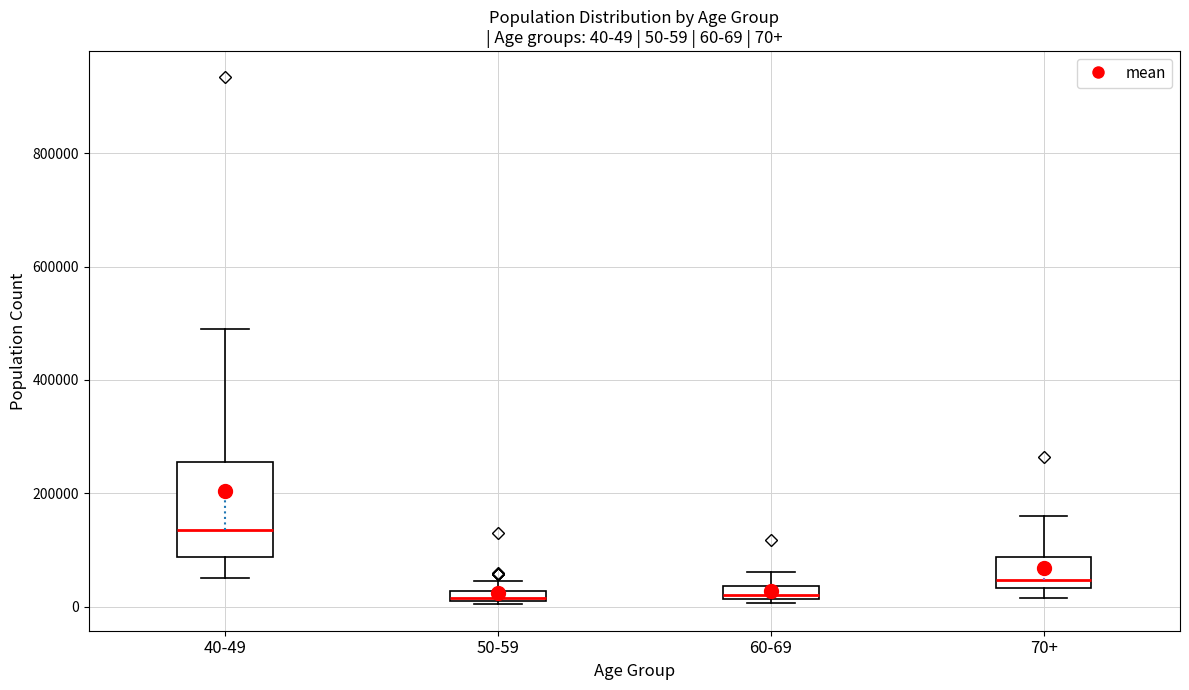

Which box's median line is the highest?

40-49